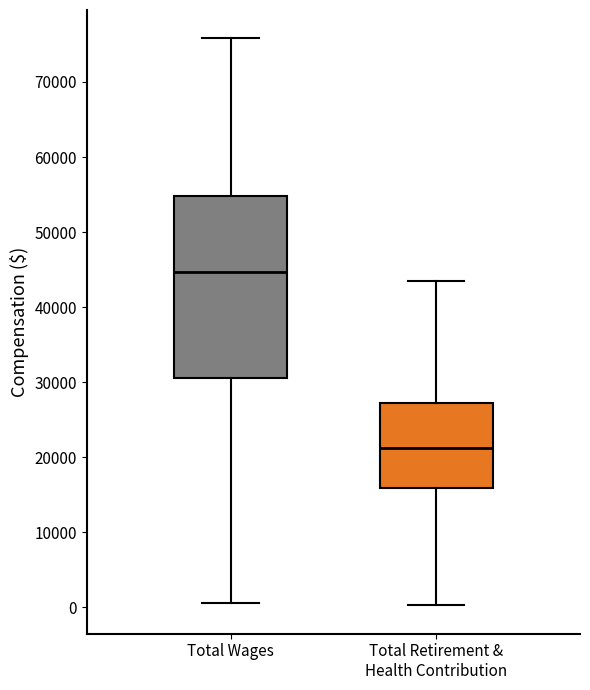

Reading left to right, read every box against the y-axis: the position of its median line, the range the box covers, and the ends of its whiskers. The values are not printed on the chart, so give them approximately, as read against the axis.

Total Wages: median 45000, box 31000 to 55000, whiskers 1000 to 76000
Total Retirement & Health Contribution: median 21000, box 16000 to 27000, whiskers 0 to 43000